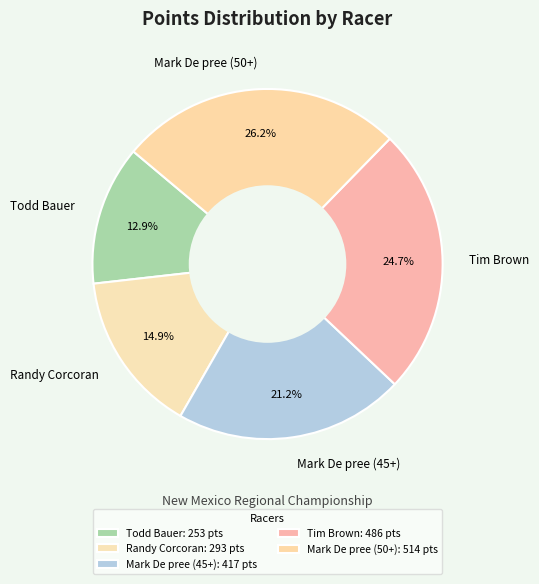

Is it true that Mark De pree (45+) is 34% of the pie?

False